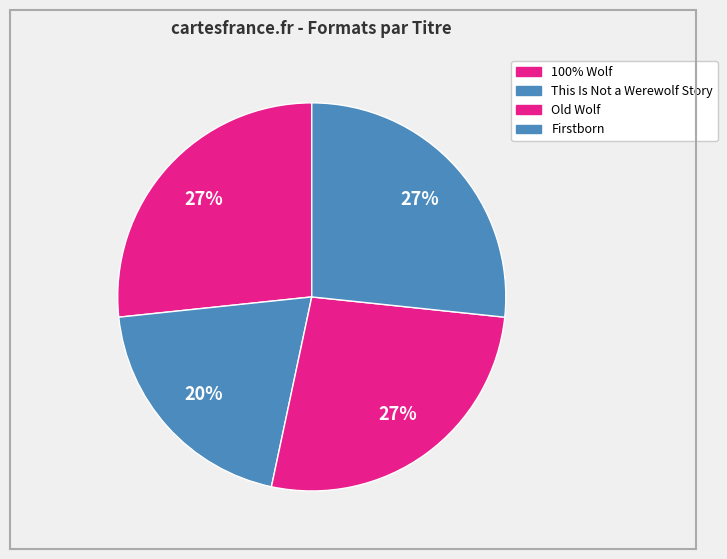

Which category has the smallest portion of the pie?

This Is Not a Werewolf Story